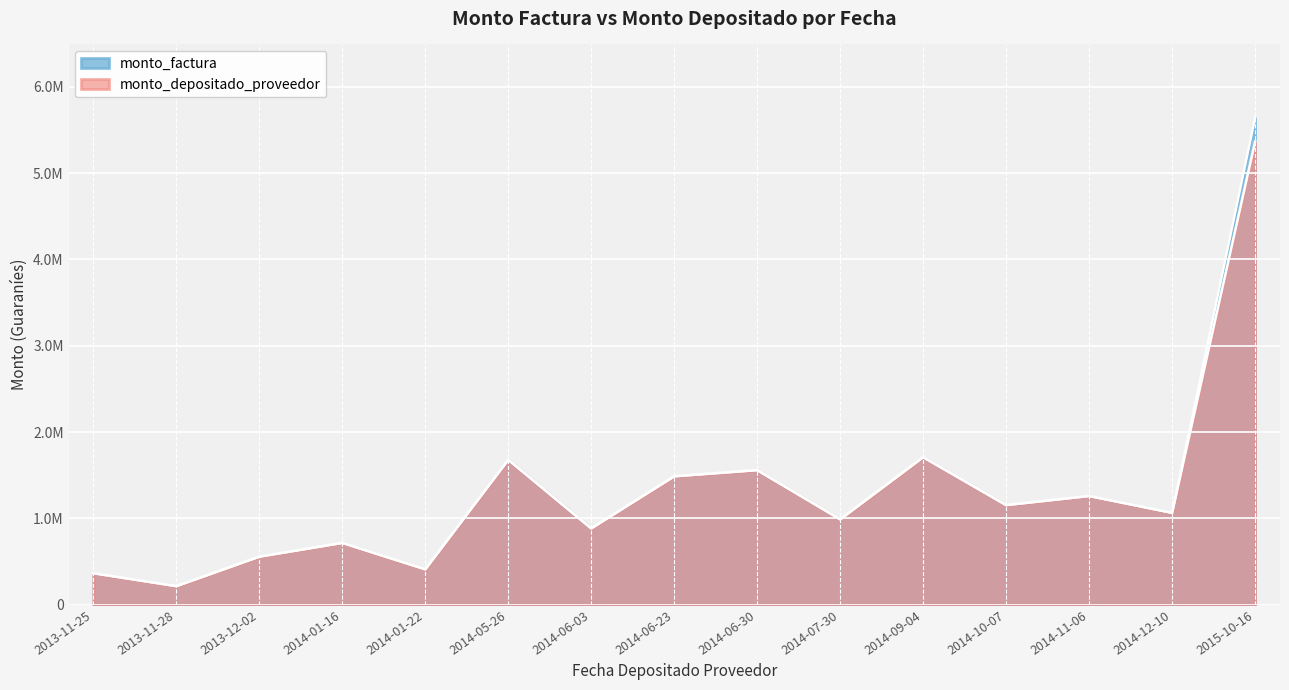

How many interior local peaks does the monto_factura series have?

5